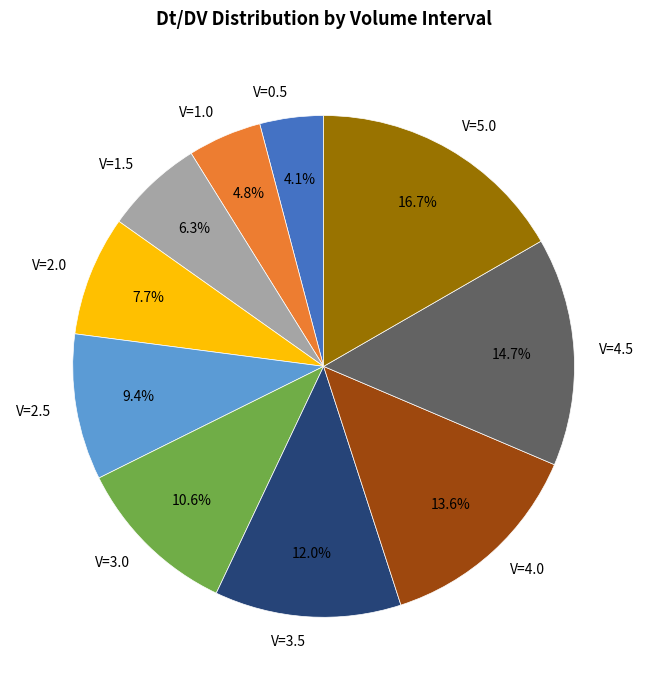

Which has a higher value, V=2.5 or V=0.5?

V=2.5